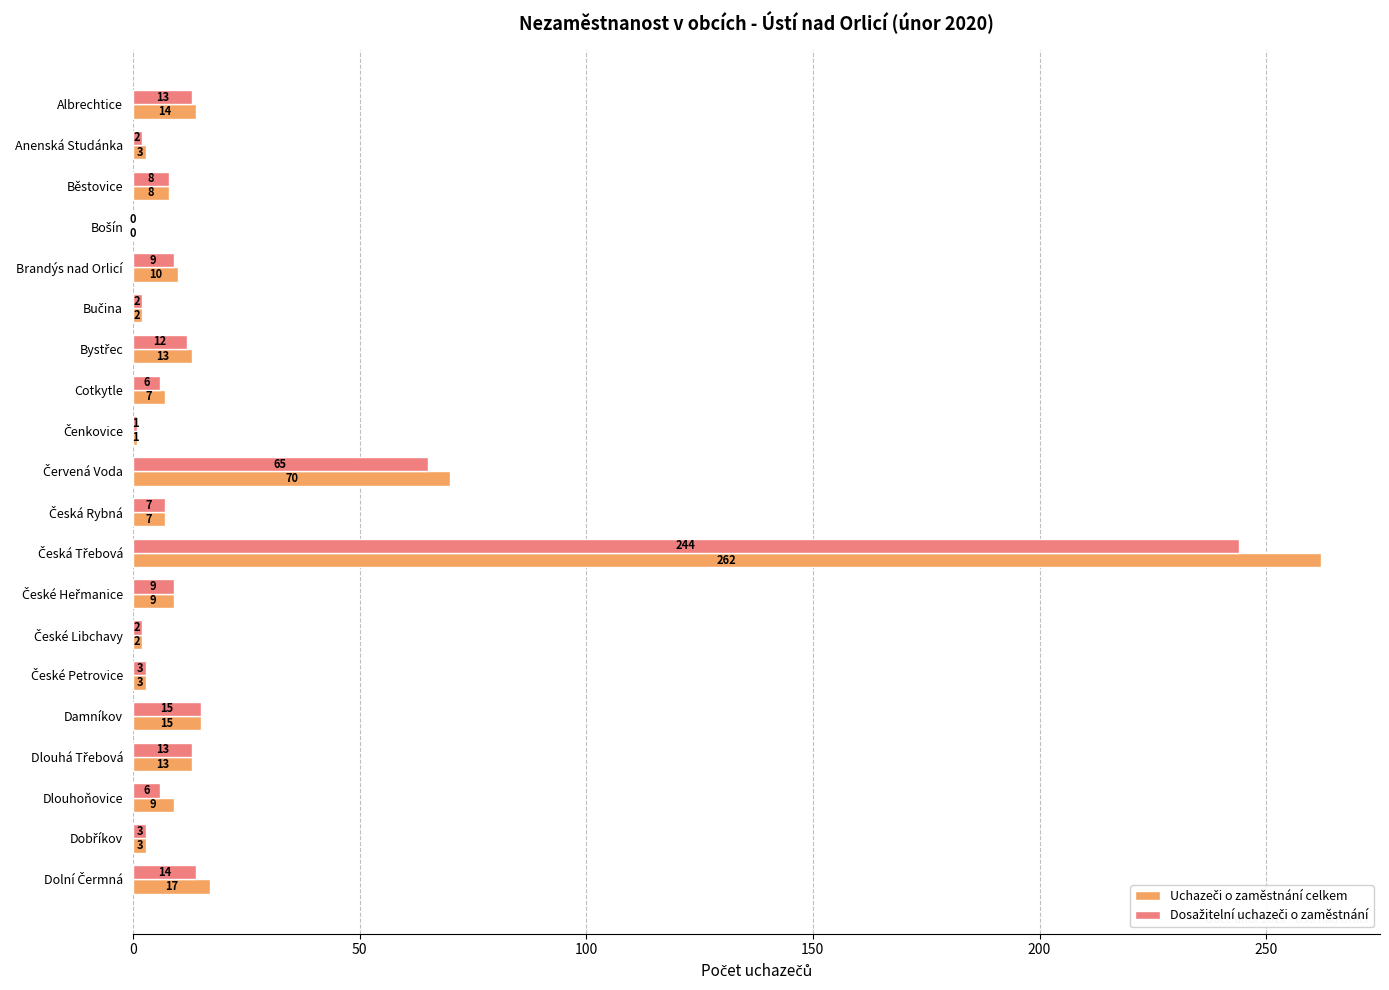

What is the greatest value displayed?

262